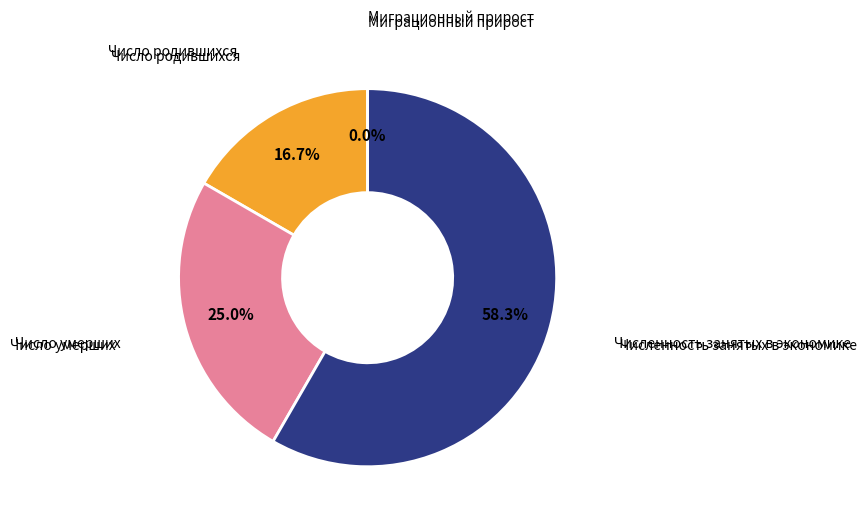

Does any single category account for the majority?

Yes